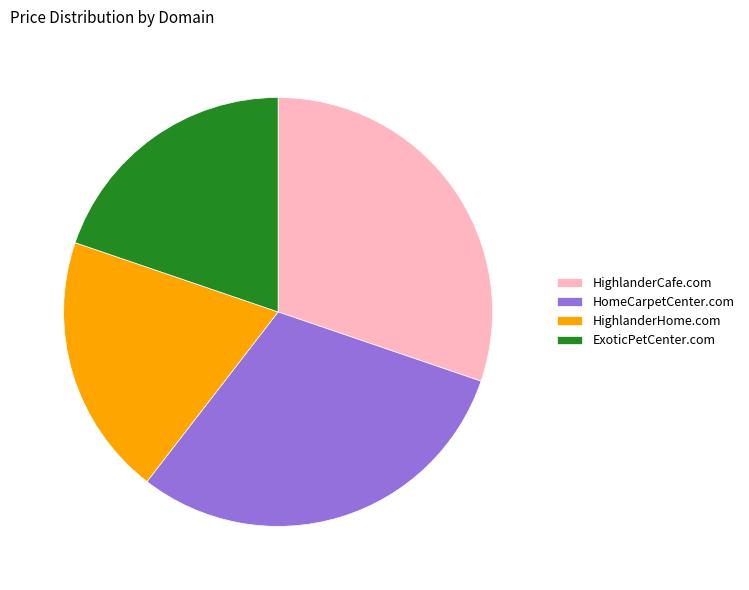

The HomeCarpetCenter.com slice represents 30% of the pie. True or false?

True